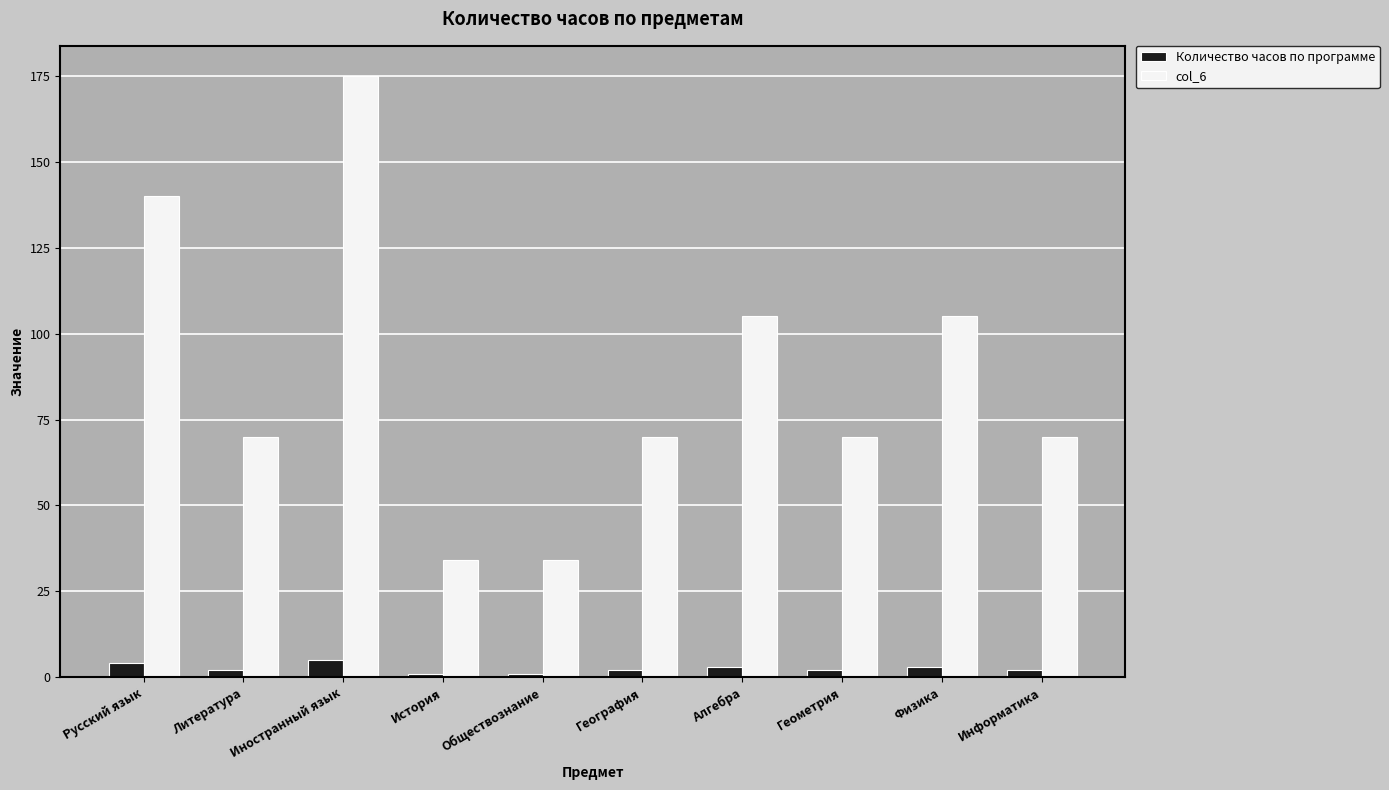

Where does the Количество часов по программе series first go above 2?

Русский язык